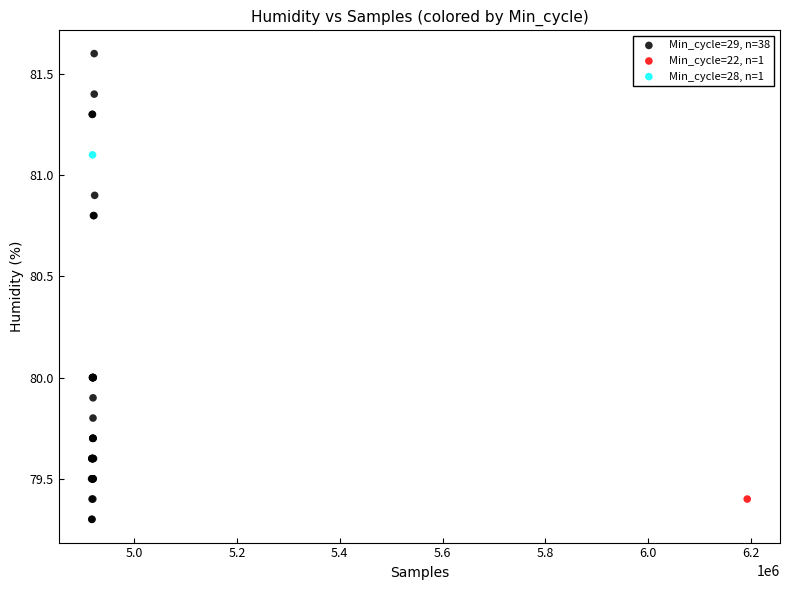

What are all the series names shown in the legend?

Min_cycle=29, n=38, Min_cycle=22, n=1, Min_cycle=28, n=1